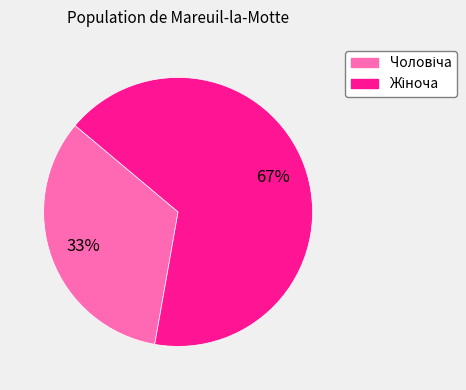

Is there a majority slice in this chart?

Yes